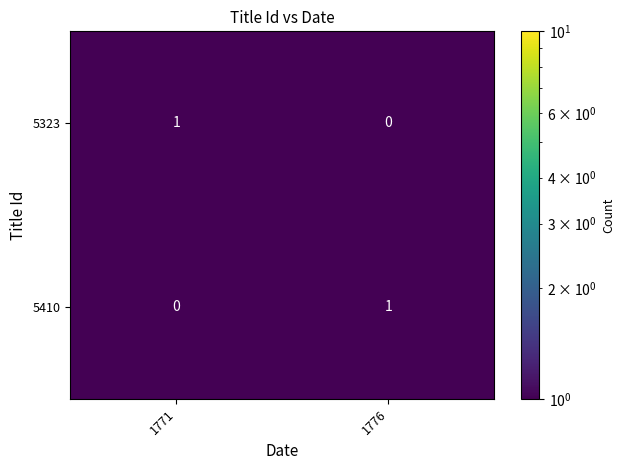

The 5410 series shows 0 at 1776. True or false?

False